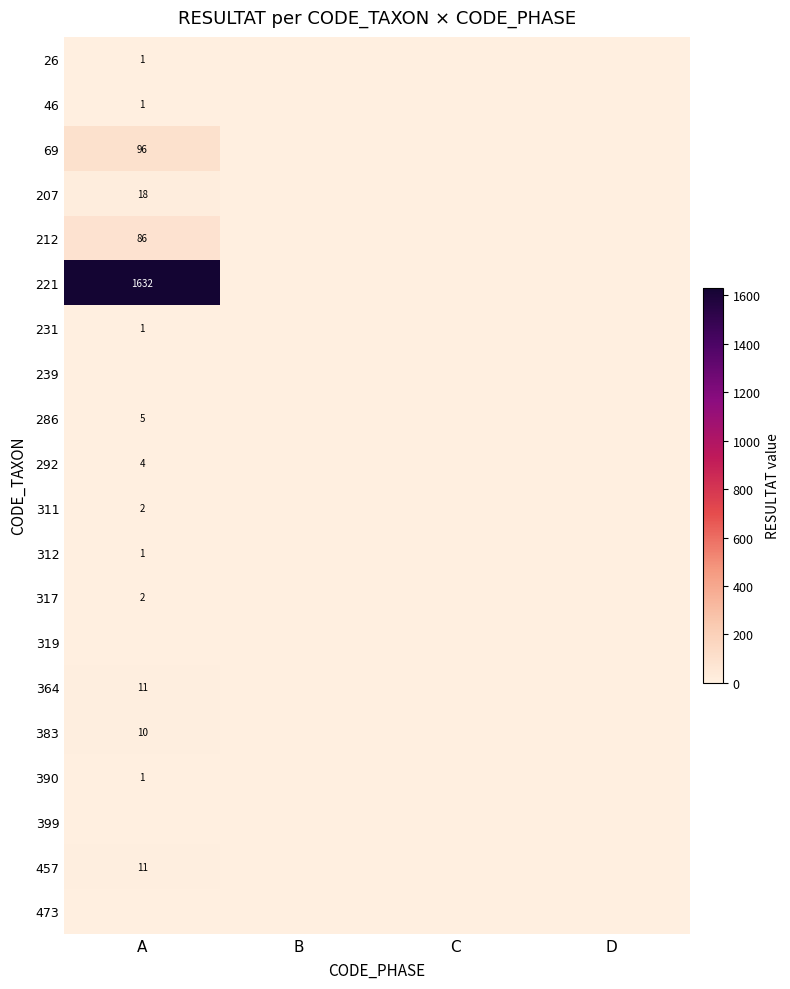

The value of 26 at A is 1. True or false?

True